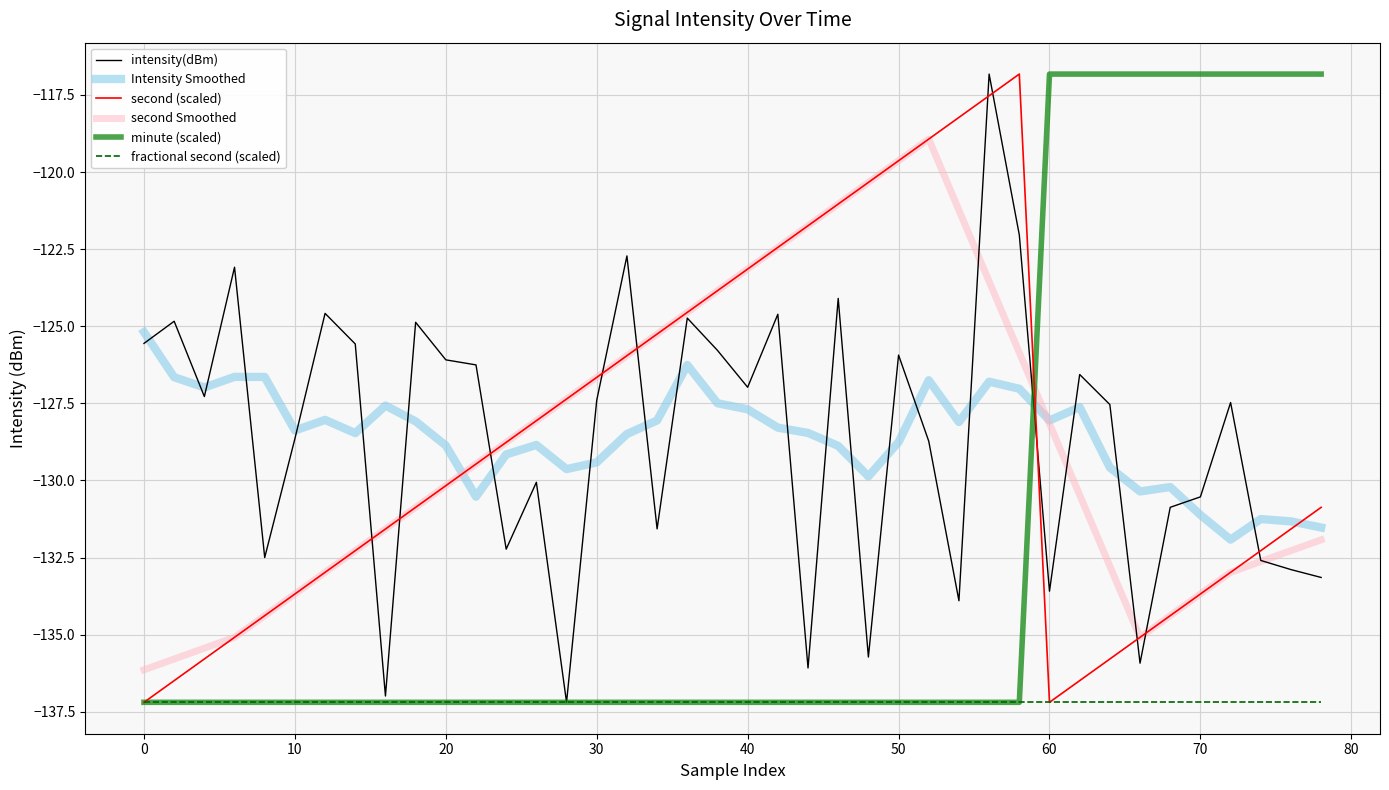

What is the difference between the maximum and minimum values in the intensity(dBm) series?

20.4